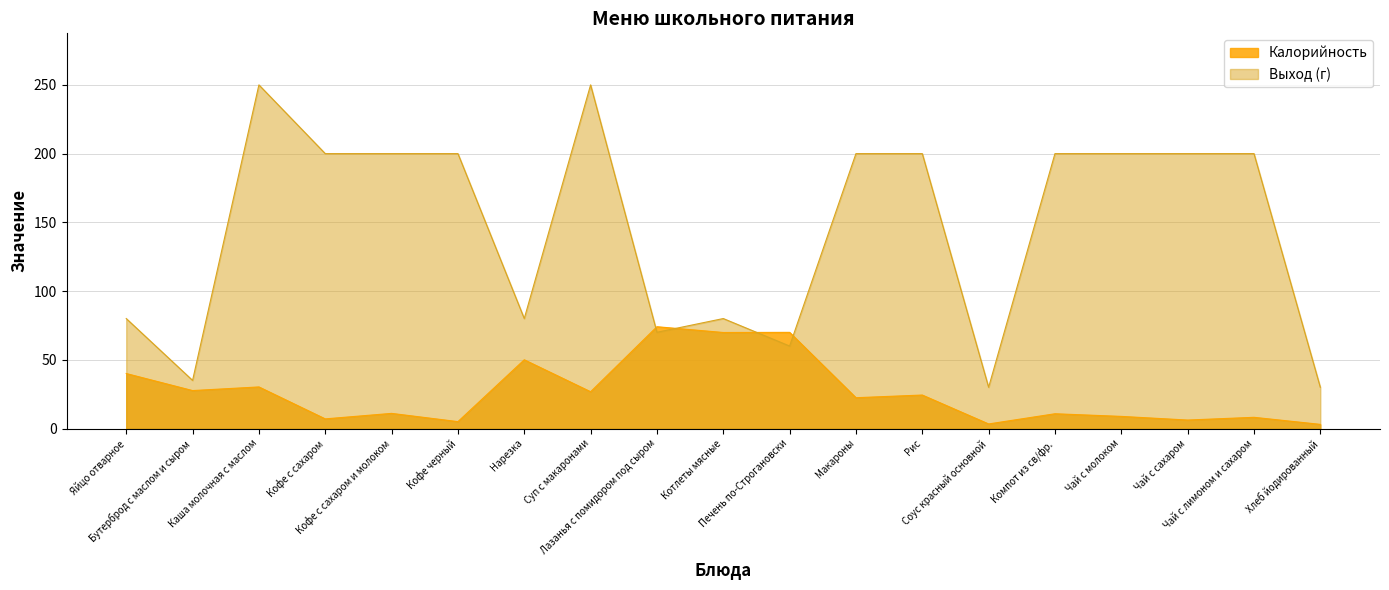

Is the value of Калорийность at Макароны greater than the value of Выход (г) at Суп с макаронами?

No